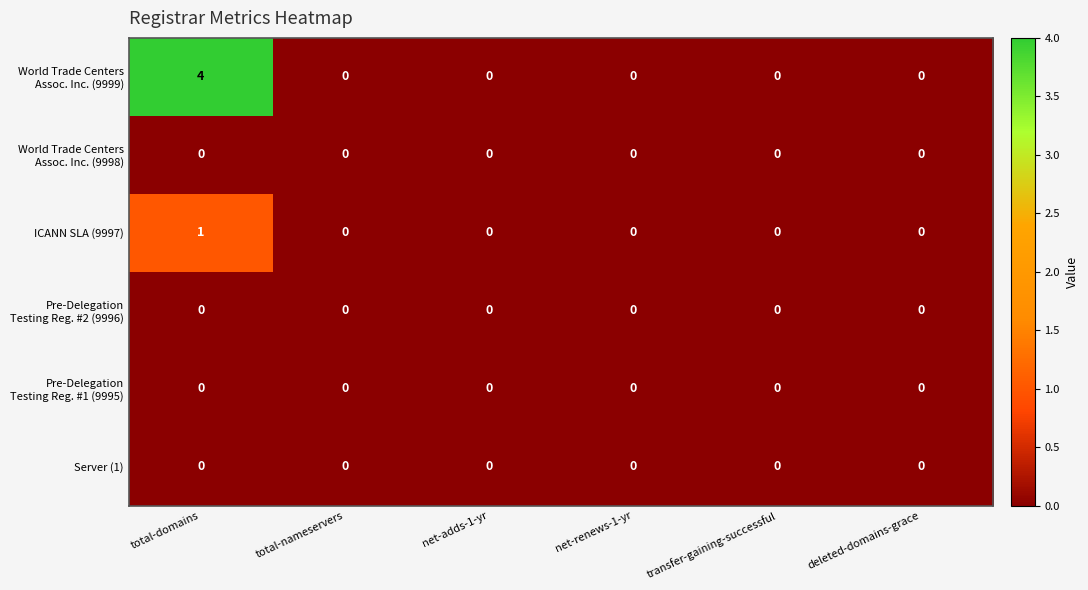

The value of ICANN SLA (9997) at total-domains is 1. True or false?

True